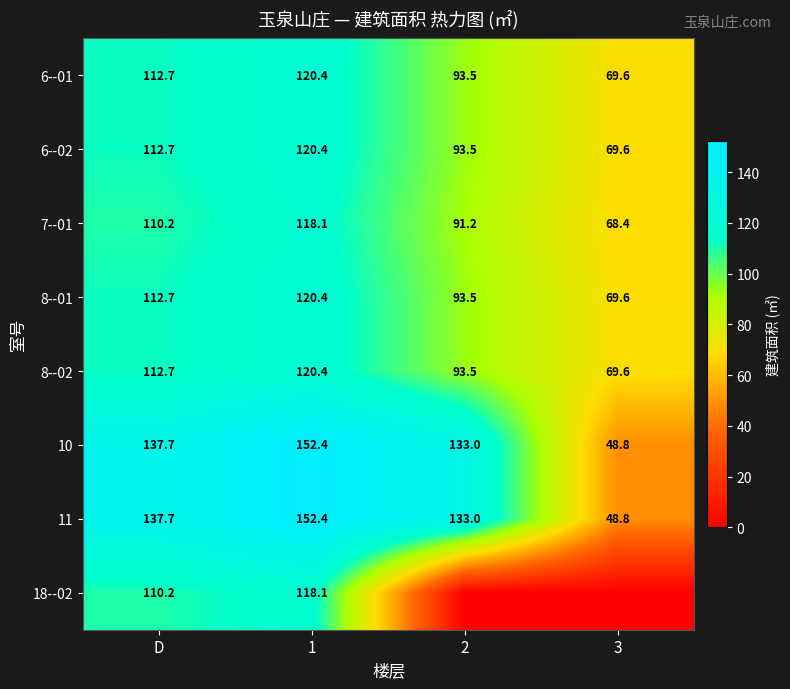

What is the sum of all 7--01 values?

387.9